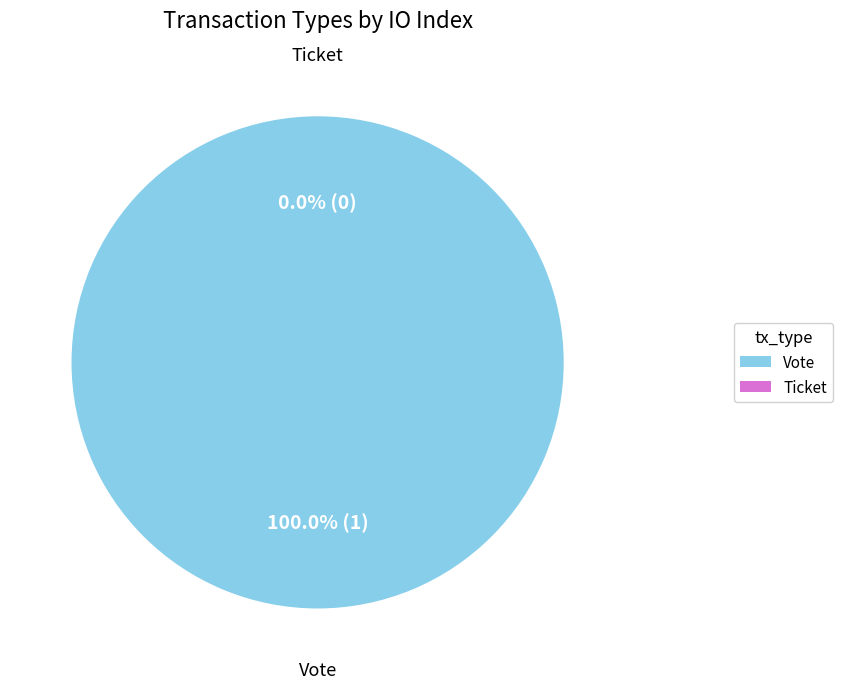

To the nearest percent, what is the average slice percentage?

50%